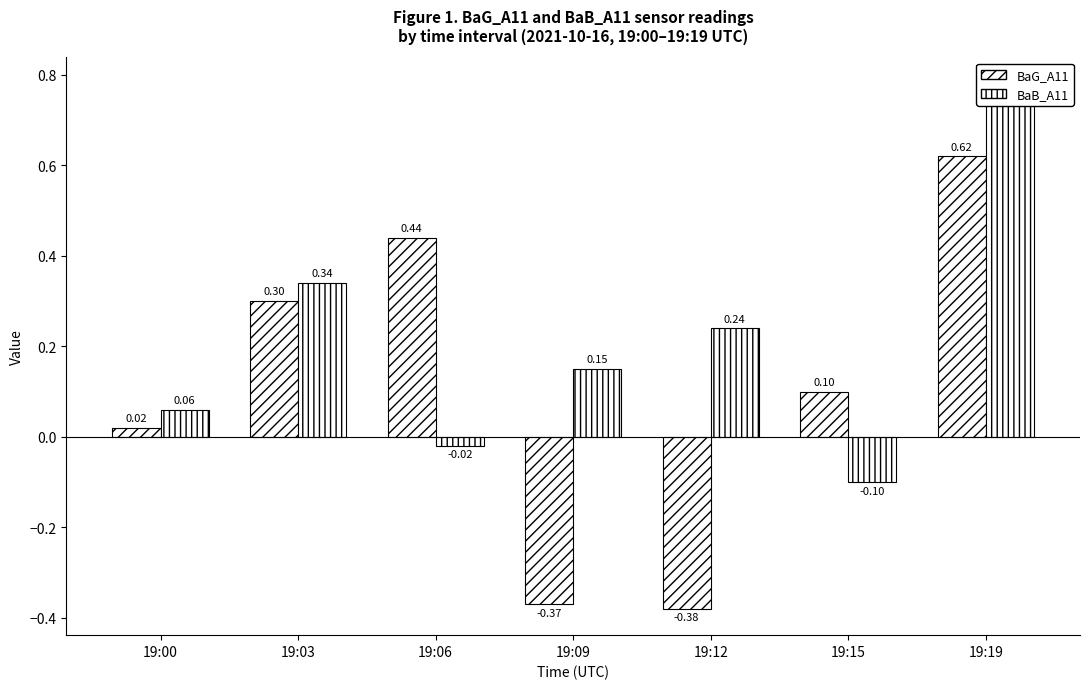

Which series has the widest spread of values?

BaG_A11